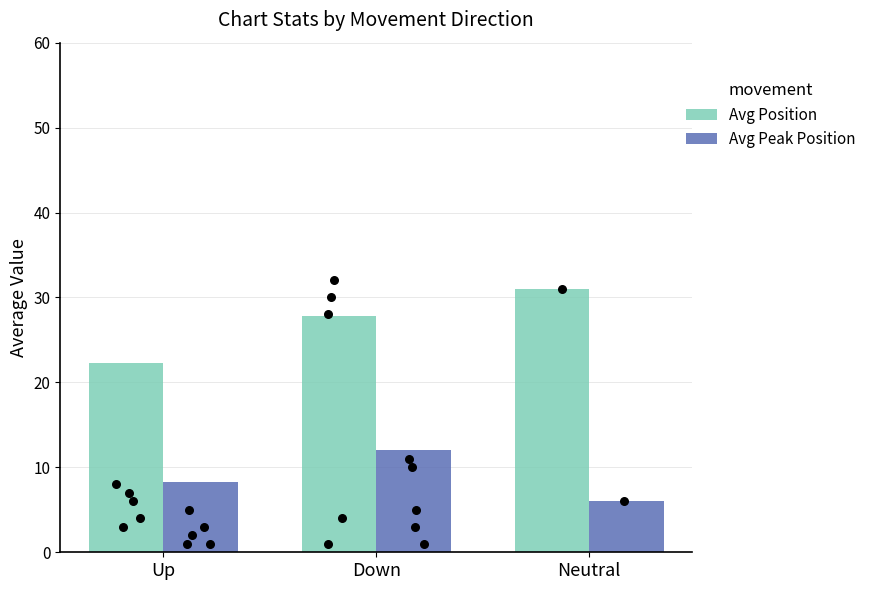

Is the value of Avg Peak Position at Up greater than the value of Avg Position at Up?

No